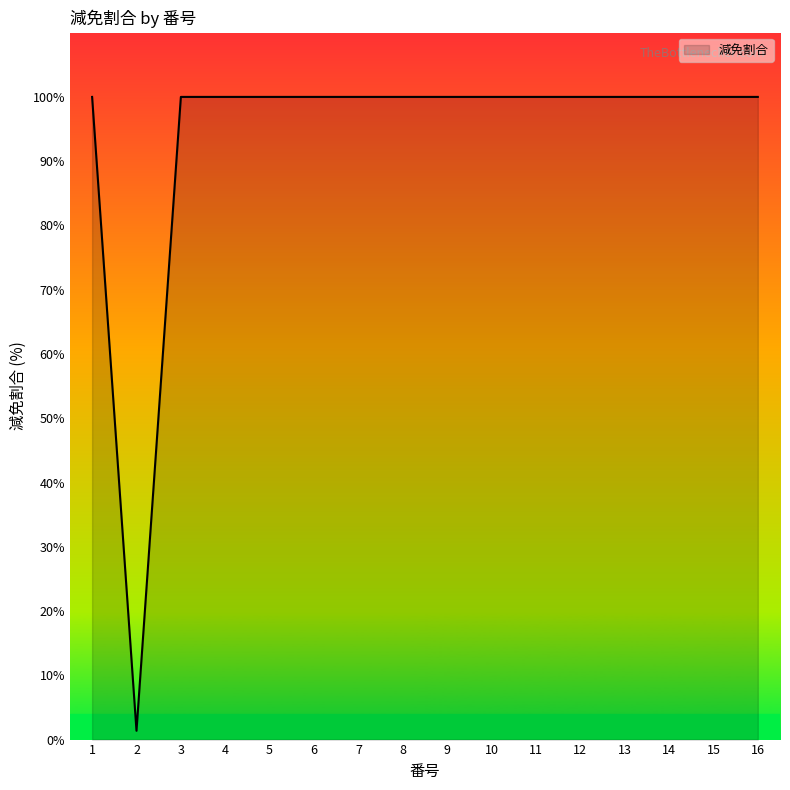

Count the number of categories in the chart.

16